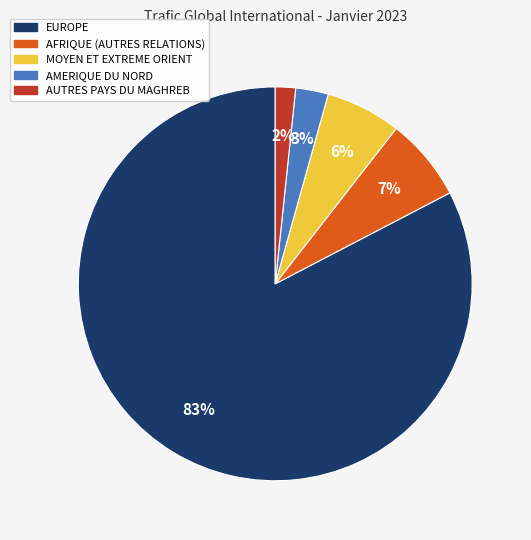

The MOYEN ET EXTREME ORIENT slice represents 6% of the pie. True or false?

True